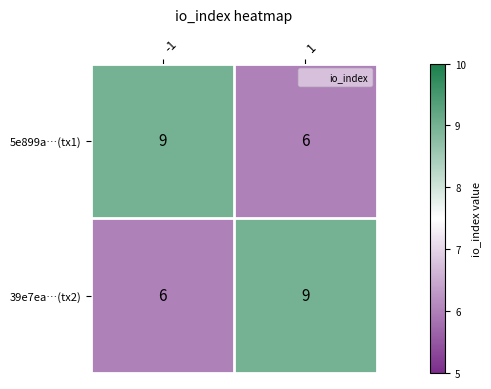

How many values in the 39e7ea…(tx2) series are below 9?

1